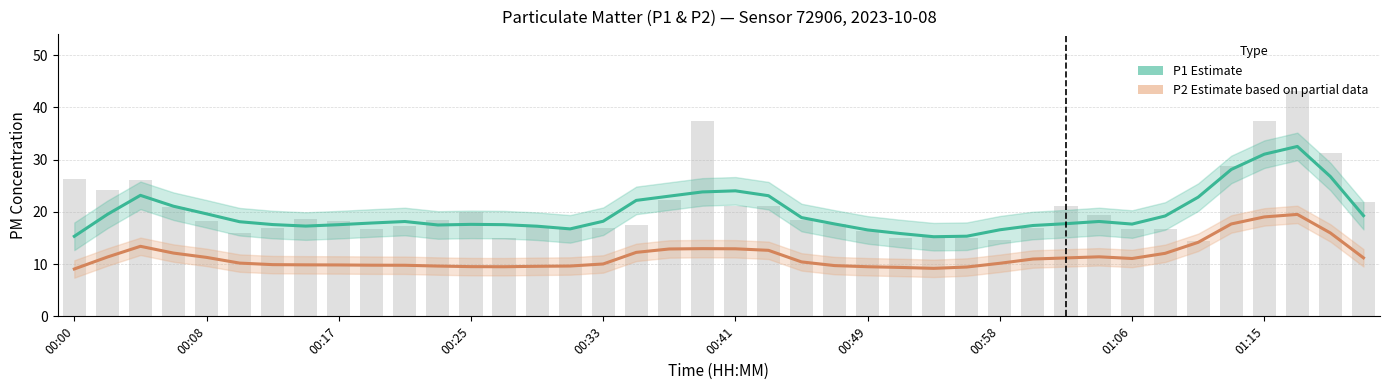

What position from the right is 11?

29